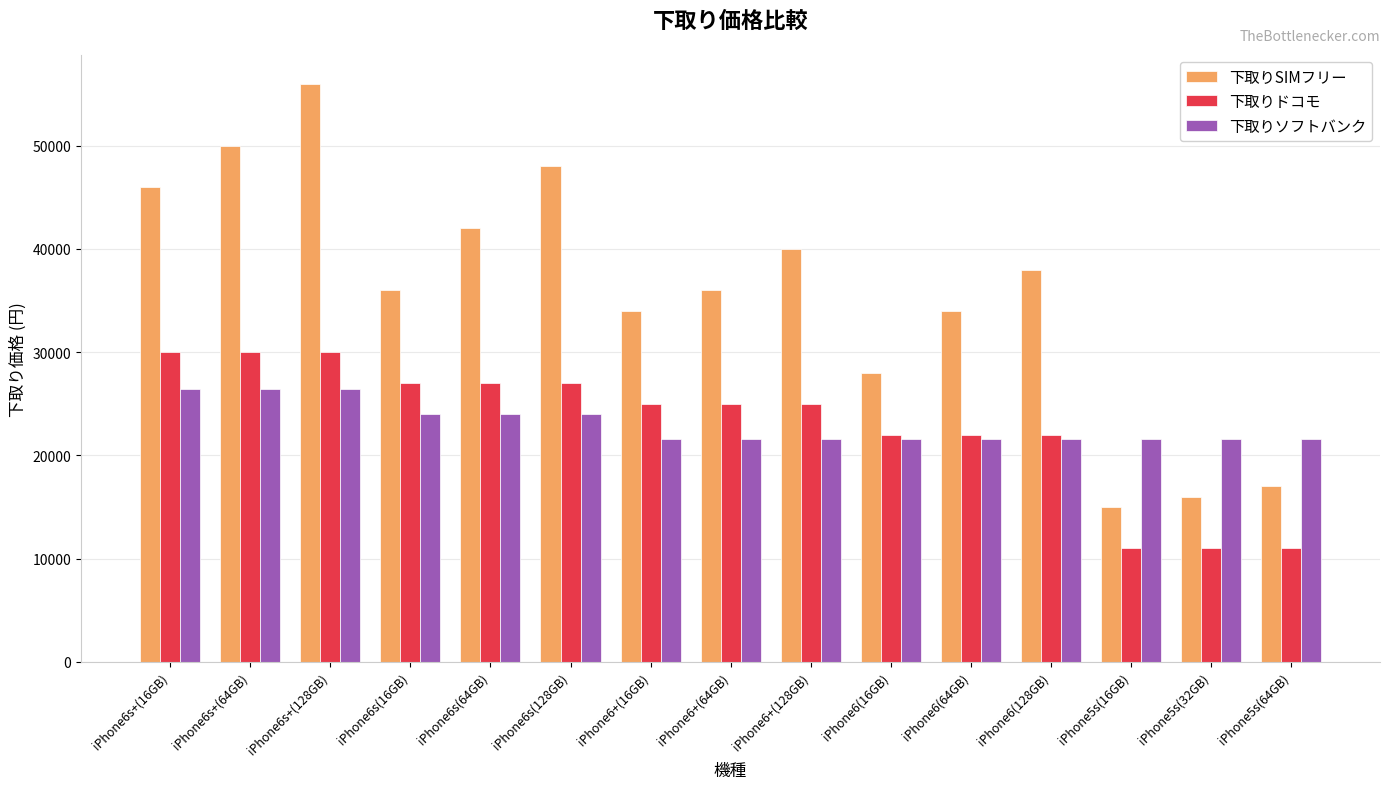

Reading left to right, what are all the values shown in this chart?

下取りSIMフリー: 46000	50000	56000	36000	42000	48000	34000	36000	40000	28000	34000	38000	15000	16000	17000
下取りドコモ: 30000	30000	30000	27000	27000	27000	25000	25000	25000	22000	22000	22000	11000	11000	11000
下取りソフトバンク: 26400	26400	26400	24000	24000	24000	21600	21600	21600	21600	21600	21600	21600	21600	21600